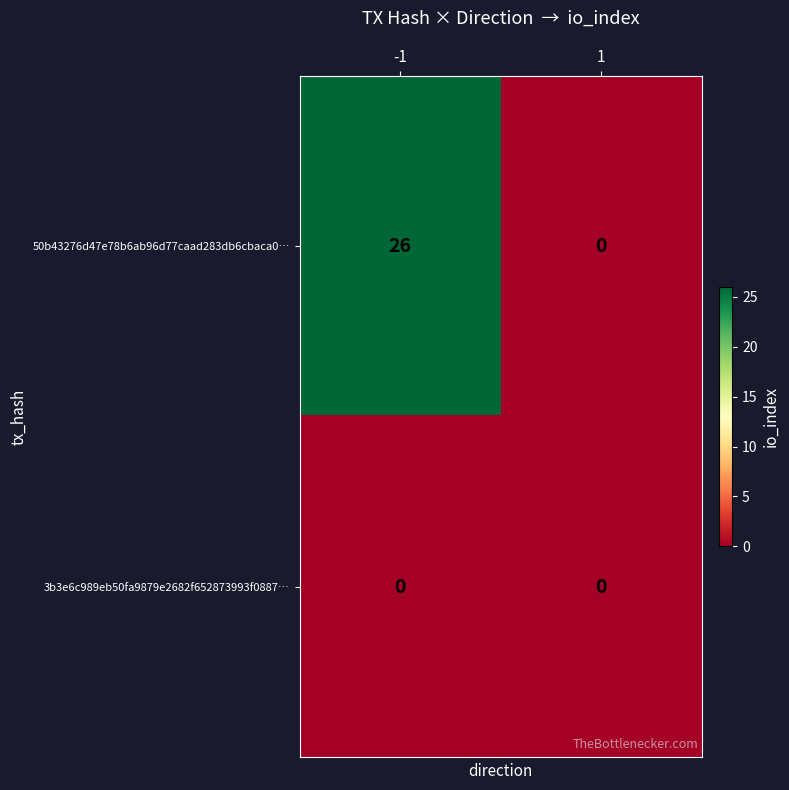

Reading left to right, transcribe all the data shown in this chart.

50b43276d47e78b6ab96d77caad283db6cbaca0…: -1=26	1=0
3b3e6c989eb50fa9879e2682f652873993f0887…: -1=0	1=0